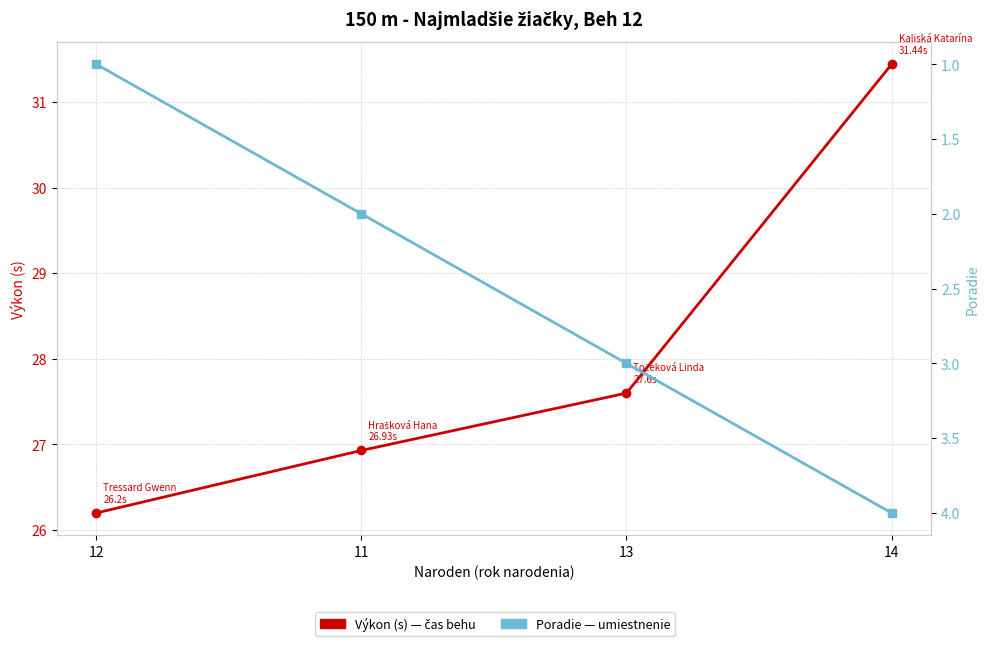

What are all the series names shown in the legend?

Výkon (s), Poradie